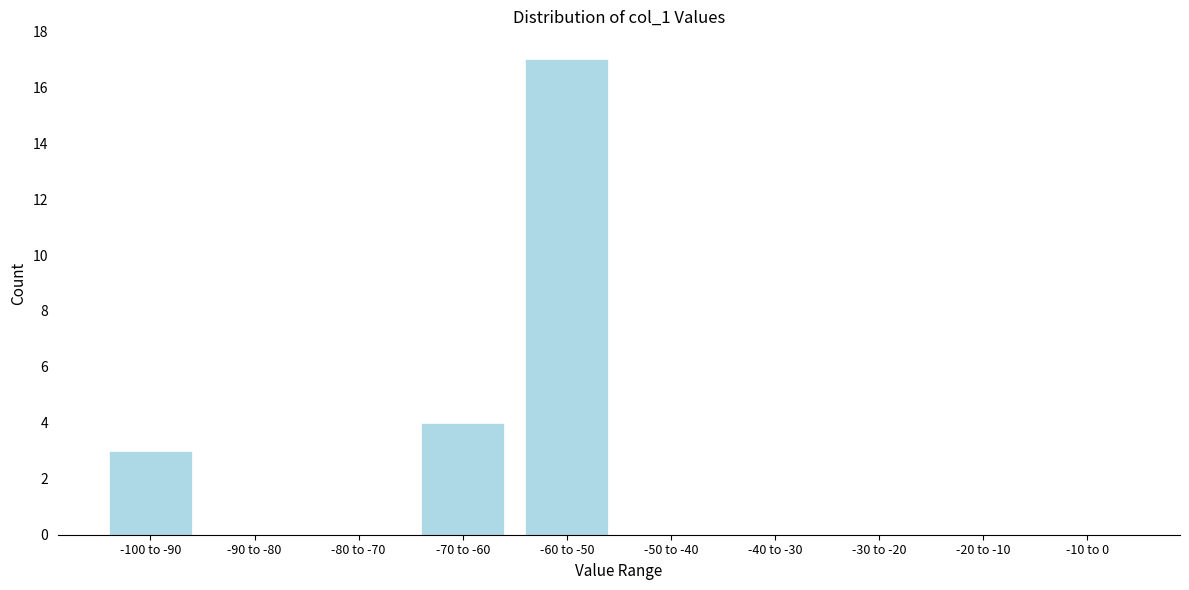

Reading left to right, what are all the values shown in this chart?

-100 to -90=3	-90 to -80=0	-80 to -70=0	-70 to -60=4	-60 to -50=17	-50 to -40=0	-40 to -30=0	-30 to -20=0	-20 to -10=0	-10 to 0=0